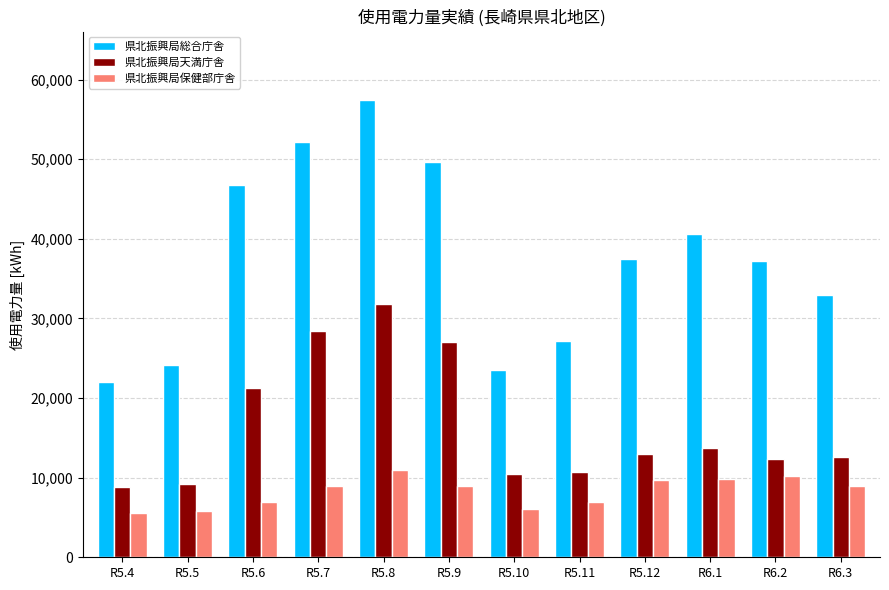

At R6.2, list the series in order from largest to smallest.

県北振興局総合庁舎, 県北振興局天満庁舎, 県北振興局保健部庁舎